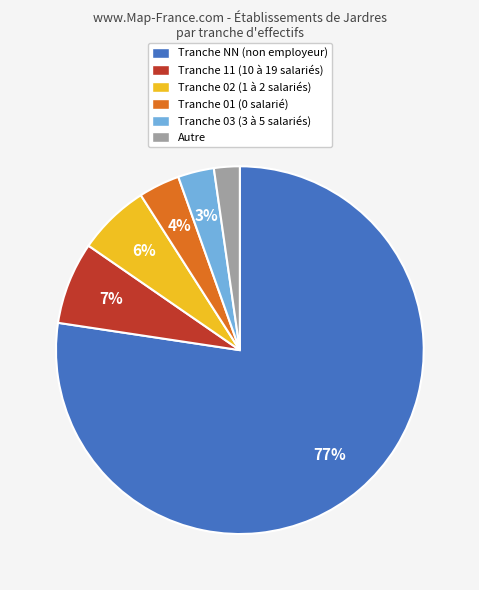

Between Tranche 11 (10 à 19 salariés) and Tranche NN (non employeur), which is larger?

Tranche NN (non employeur)